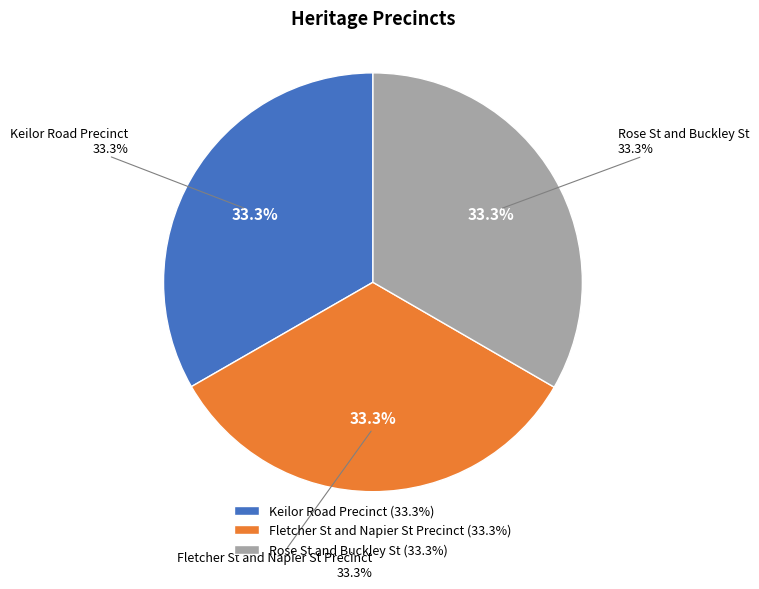

Approximately how many times larger is the value at Keilor Road Precinct compared to Fletcher St and Napier St Precinct?

1.0